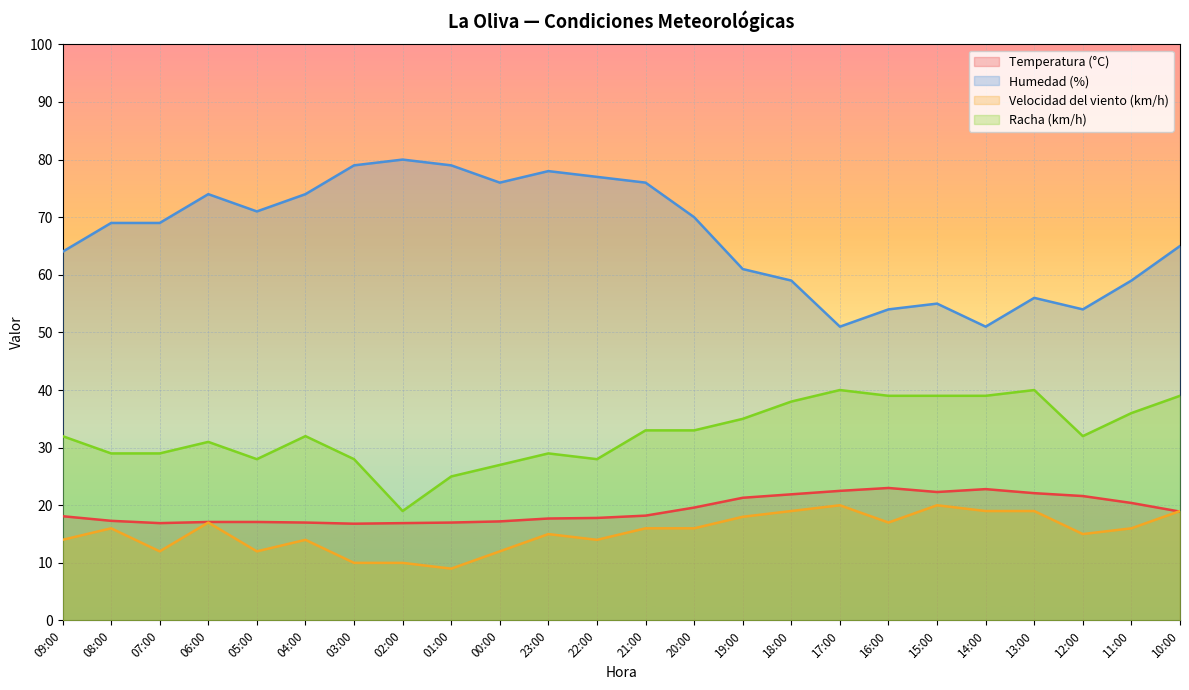

What are all the series names shown in the legend?

Temperatura (°C), Humedad (%), Velocidad del viento (km/h), Racha (km/h)